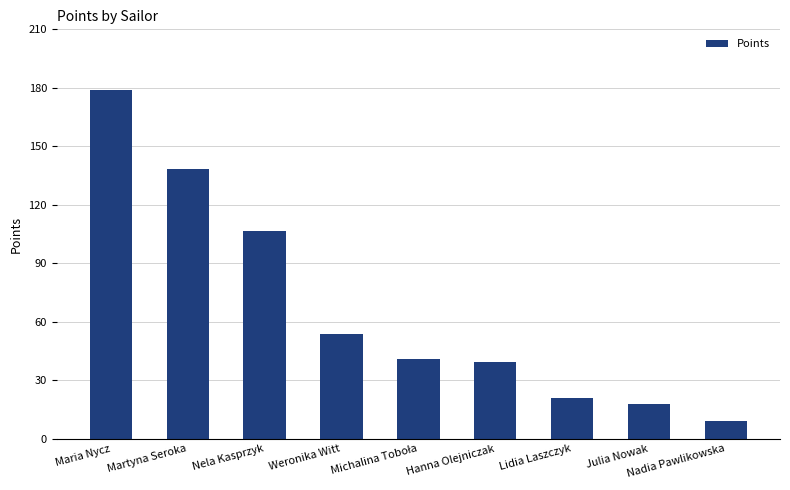

What is the smallest value displayed?

9.0